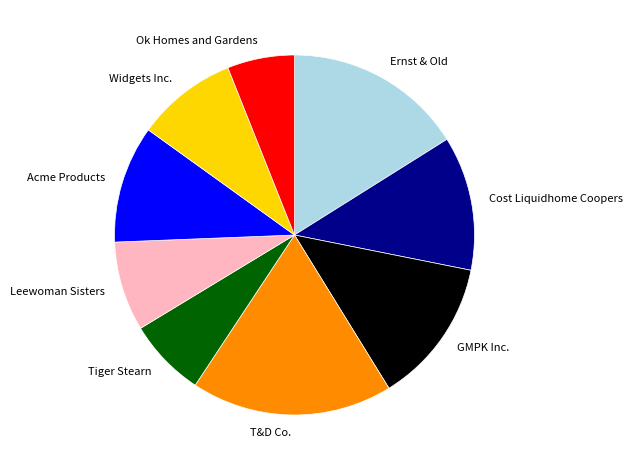

Count the number of slices in the pie.

9